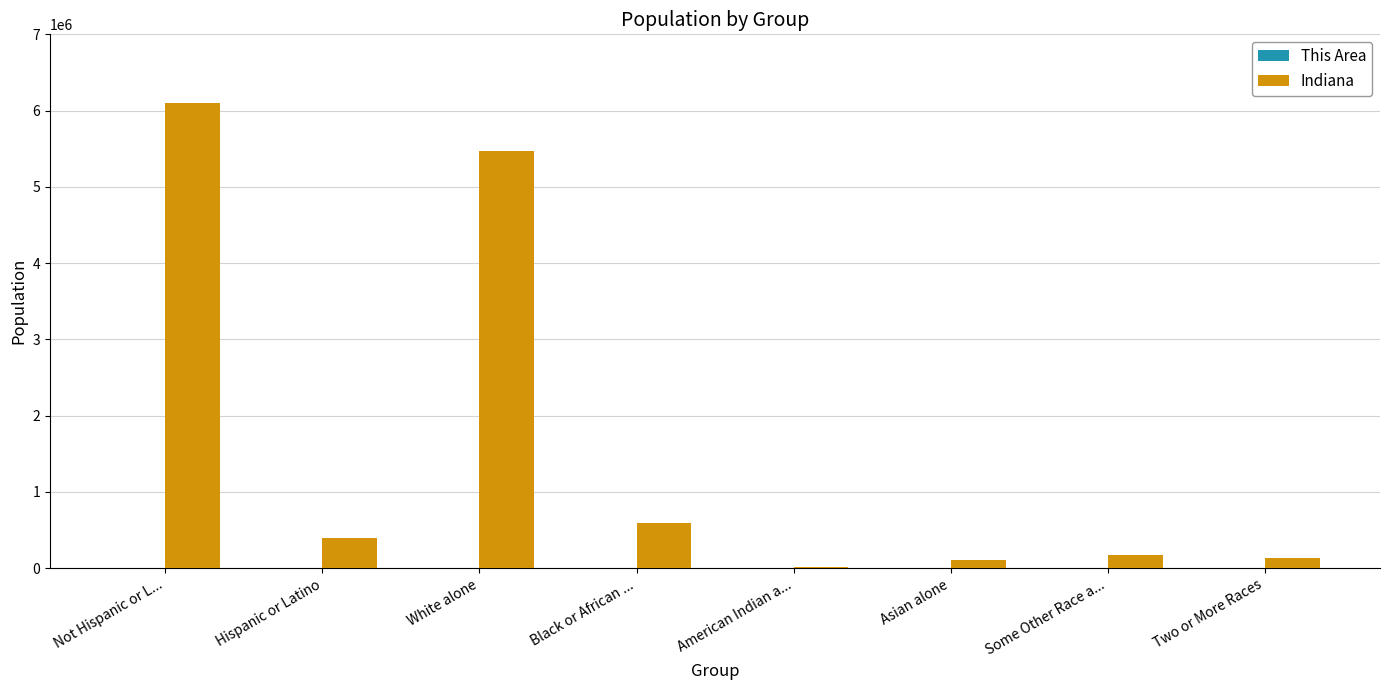

How many distinct data groups are displayed?

2